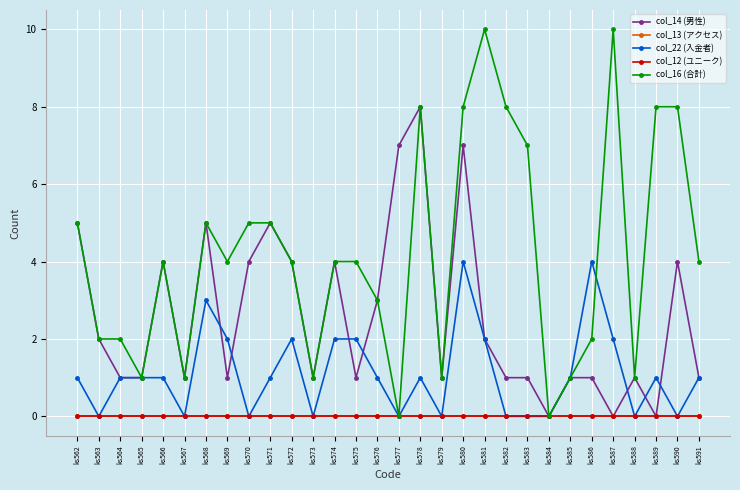

Is the value of col_13 (アクセス) at ks564 greater than the value of col_16 (合計) at ks562?

No